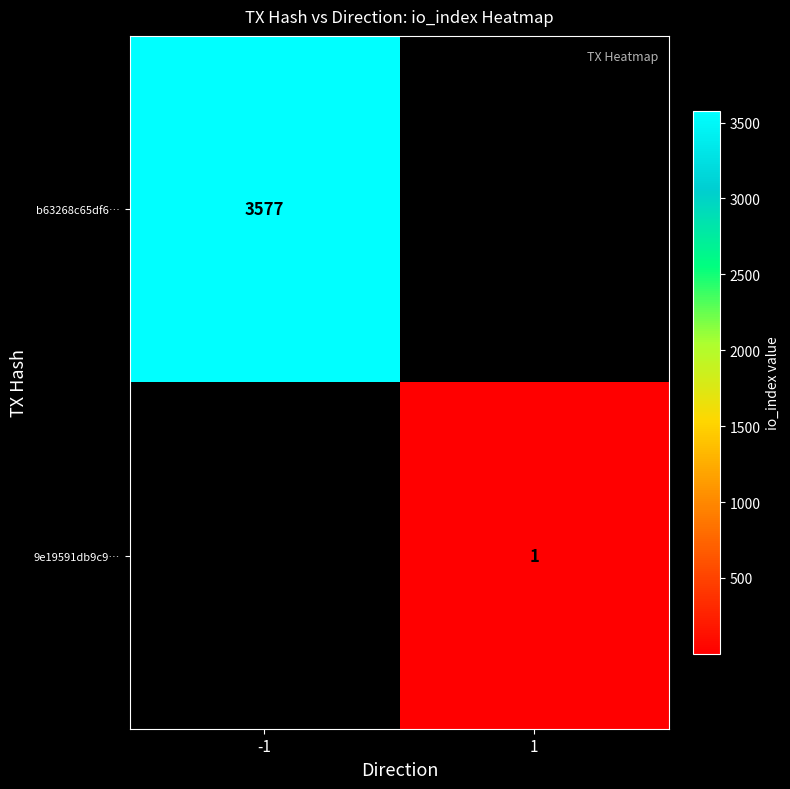

What is the greatest value displayed?

3577